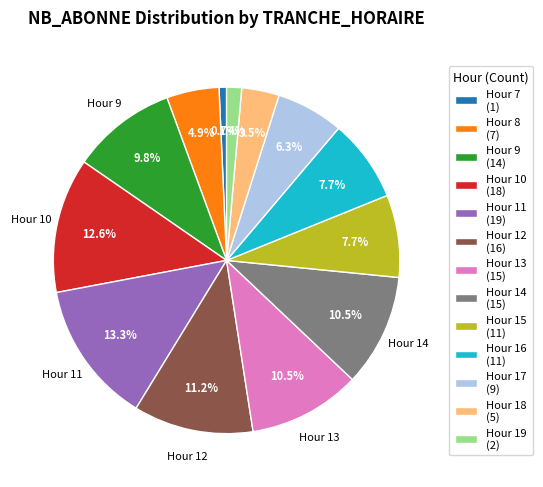

To the nearest percent, what is the average slice percentage?

8%